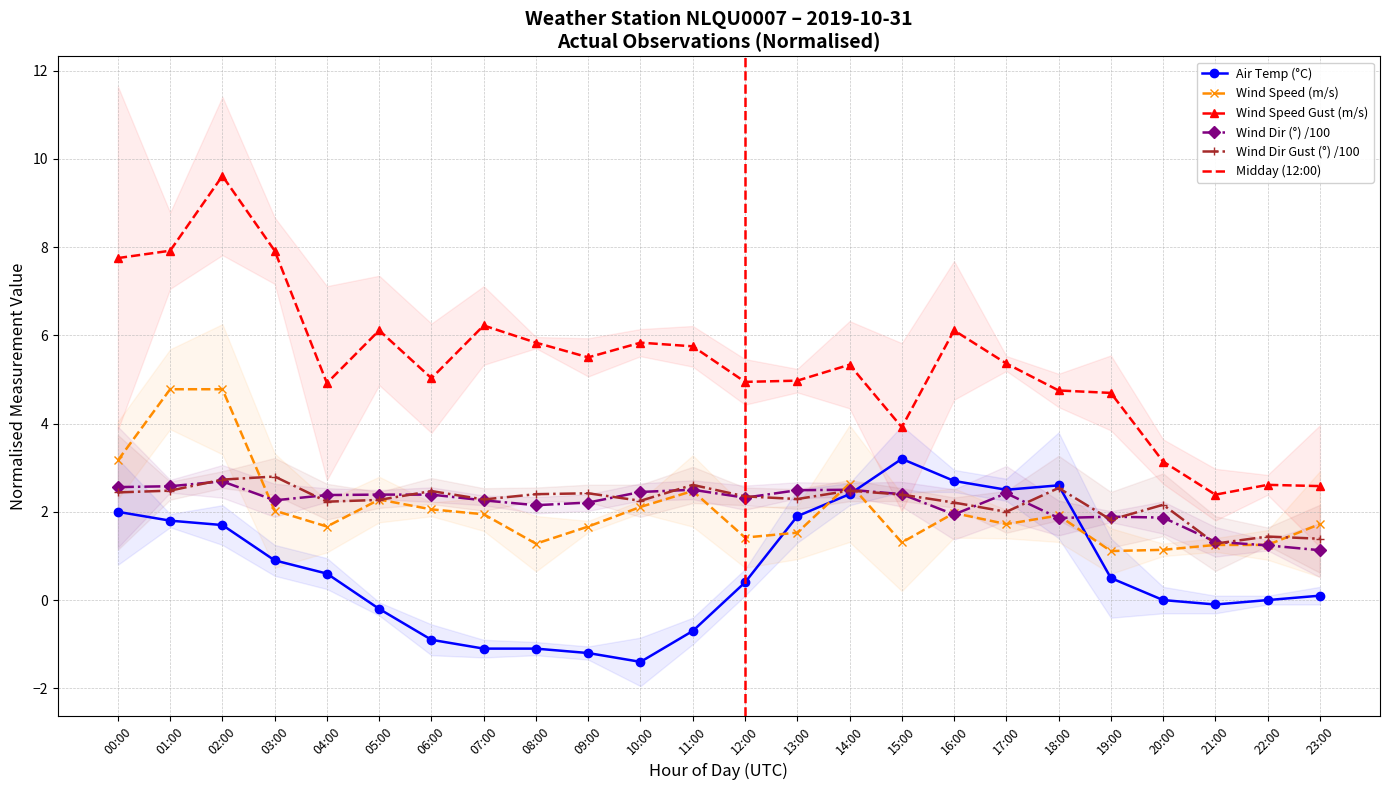

What is the difference between the AIR_TEMP values at 10:00 and 13:00?

3.3